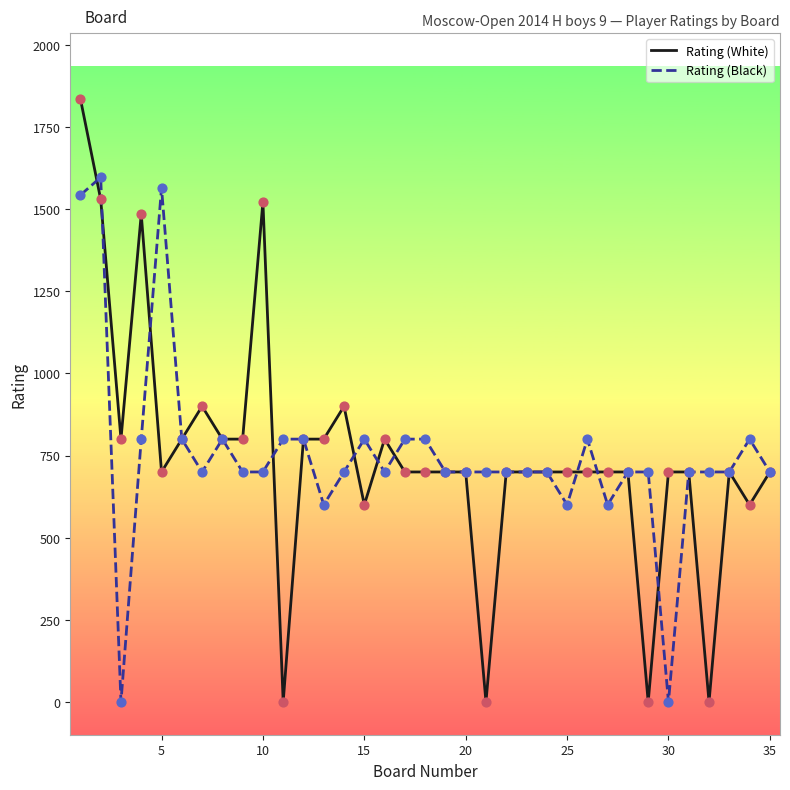

List the series in order of their peak value, lowest first.

Rating (Black), Rating (White)